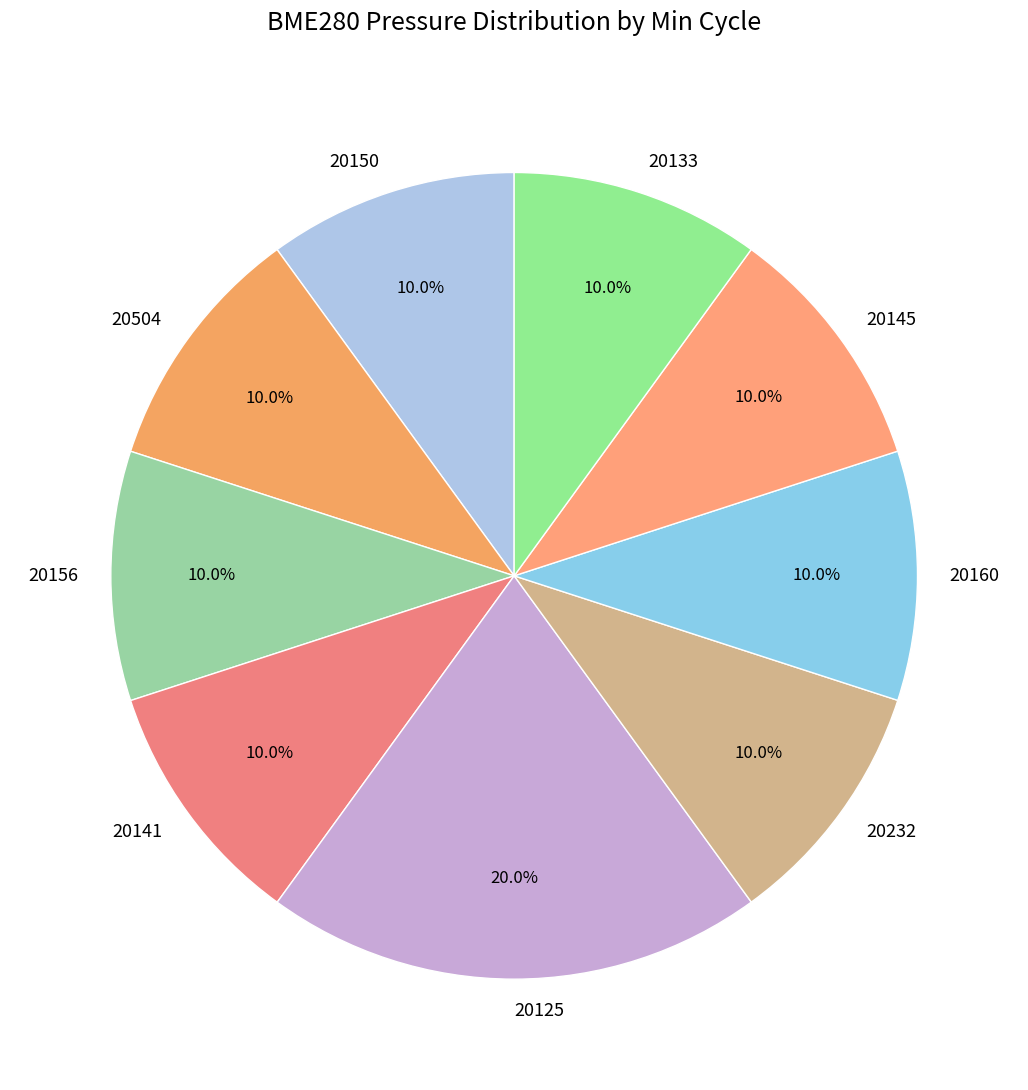

How much of the chart is everything except 20504?

90.0%